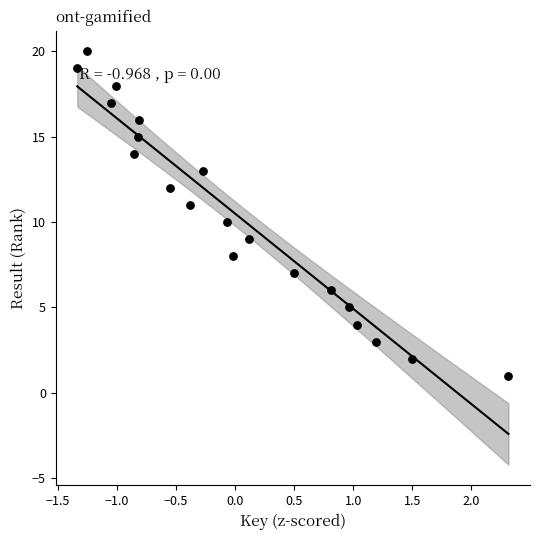

What is the range of Y values (max minus min)?

19